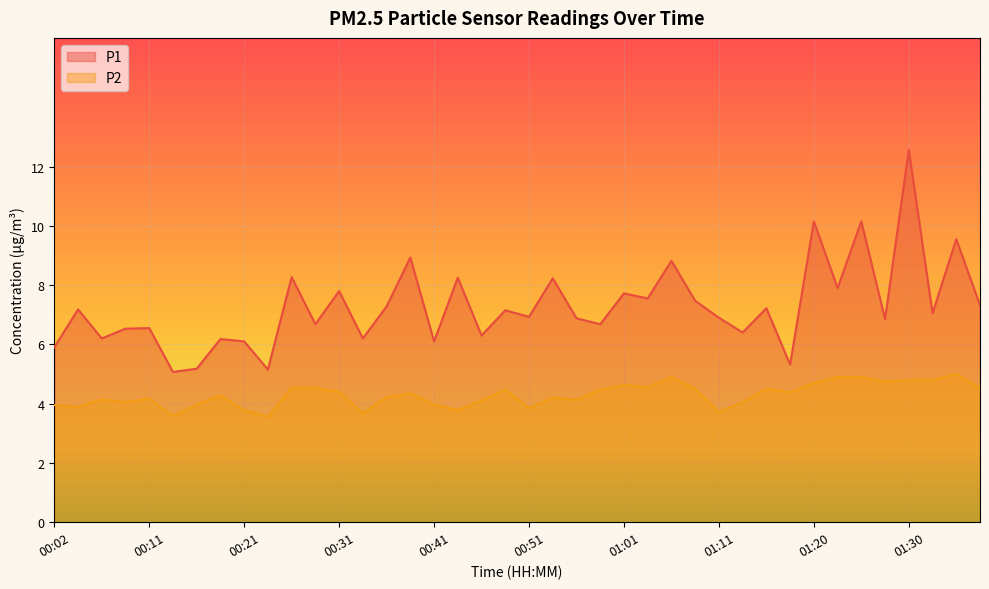

True or false: P1 and P2 intersect in this chart.

False